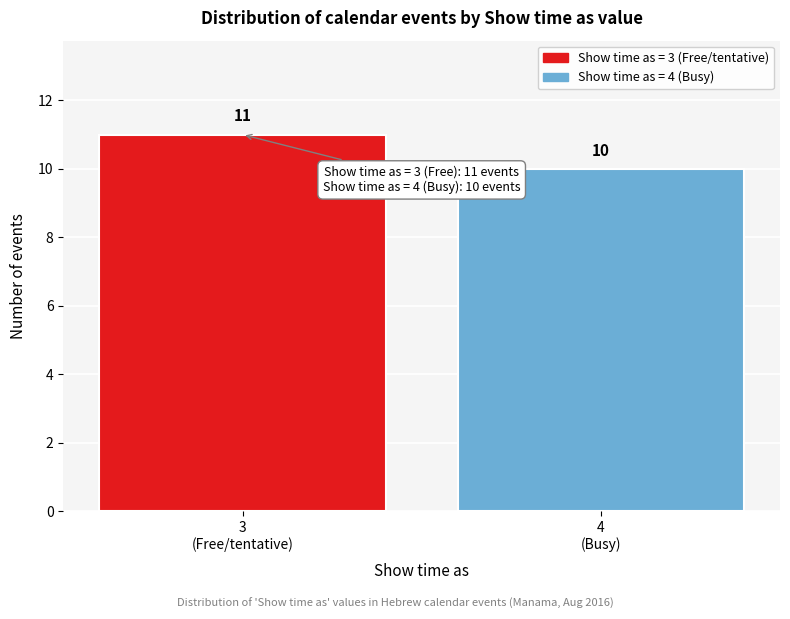

Reading left to right, extract all data points from this chart.

11	10